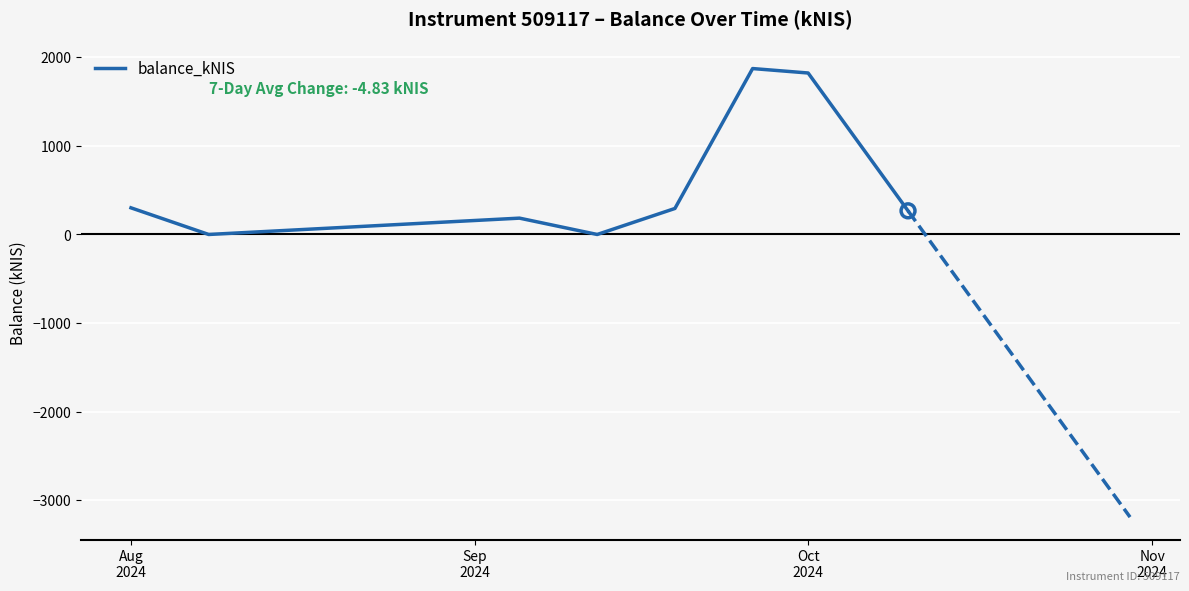

What is the maximum value shown in the chart?

1871.6